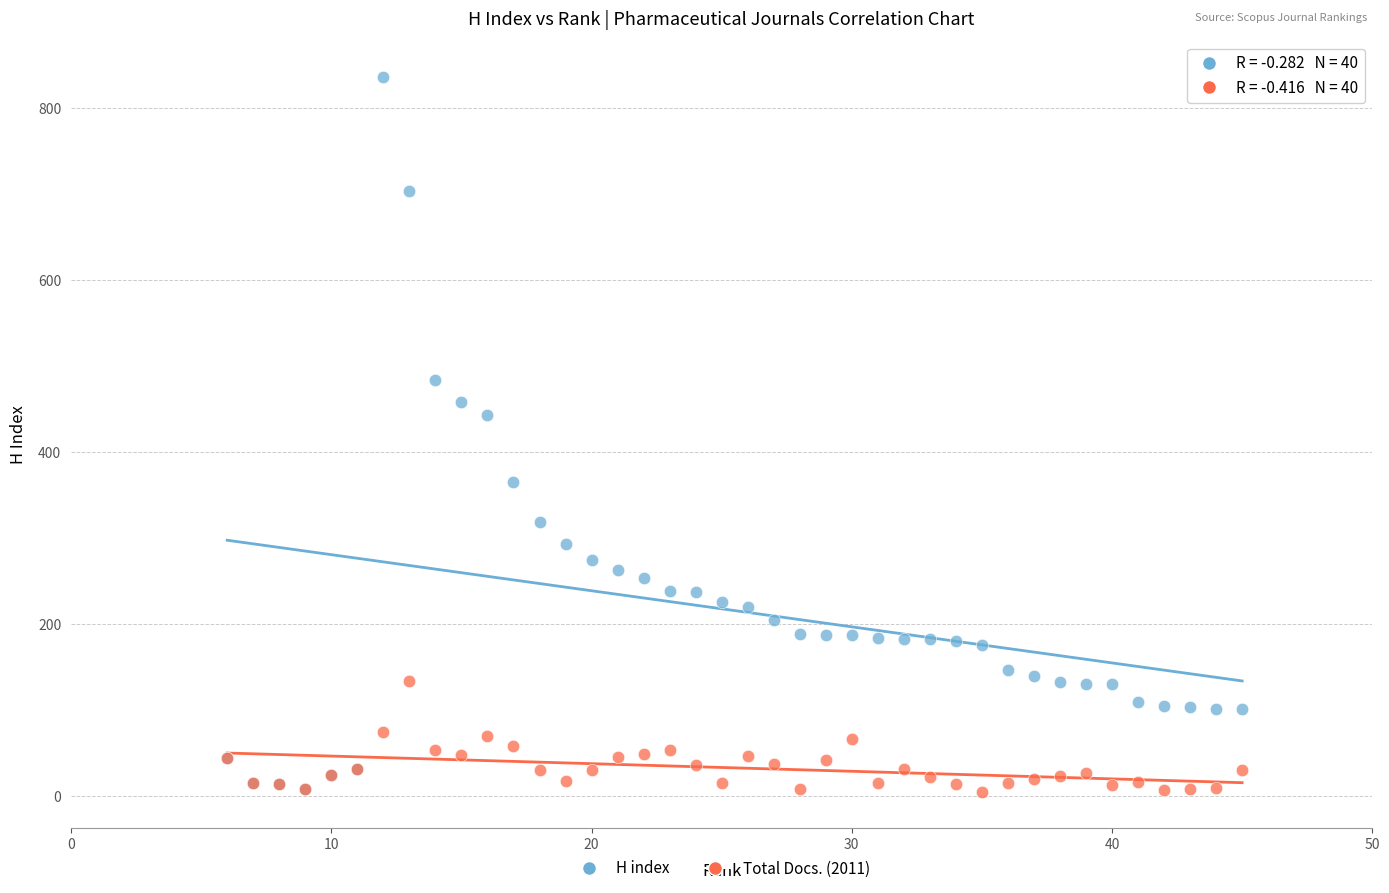

Across all series, what Y value is closest to 420?

443